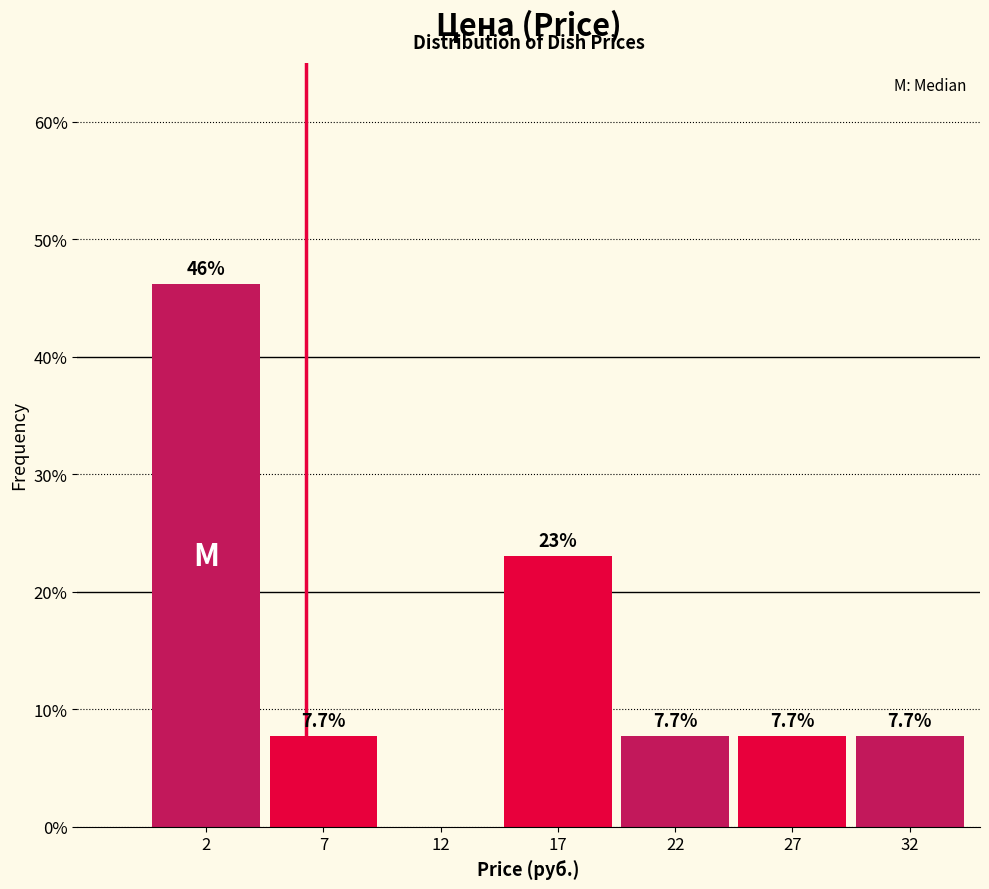

Reading left to right, what are all the values shown in this chart?

2=46.2	7=7.7	12=0.0	17=23.1	22=7.7	27=7.7	32=7.7